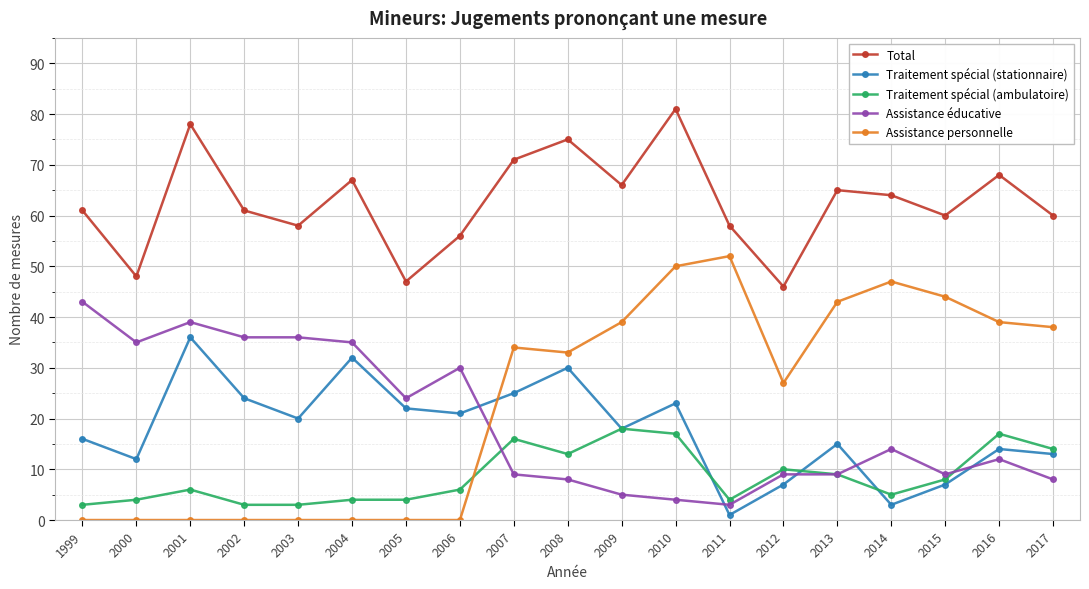

What is the sum of all Traitement spécial (ambulatoire) values?

164